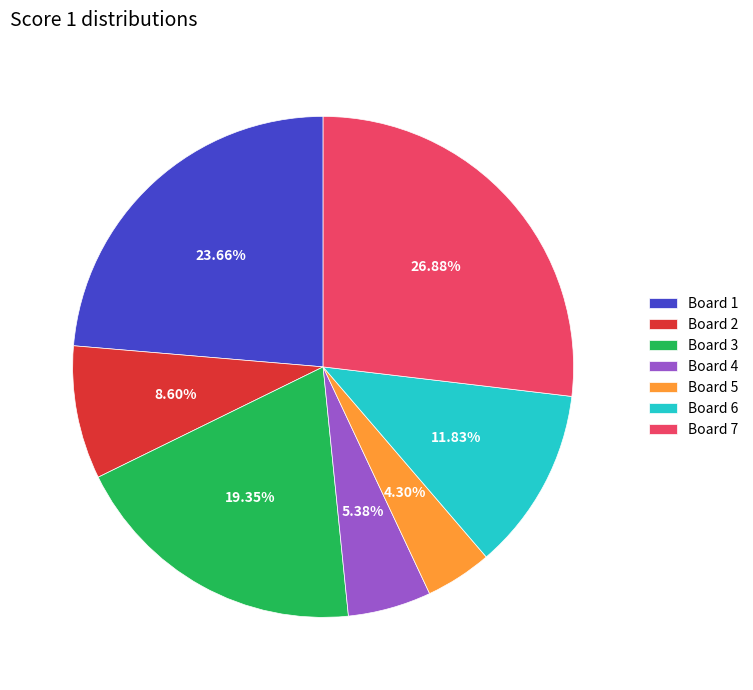

Rank the categories by value from highest to lowest.

Board 7, Board 1, Board 3, Board 6, Board 2, Board 4, Board 5